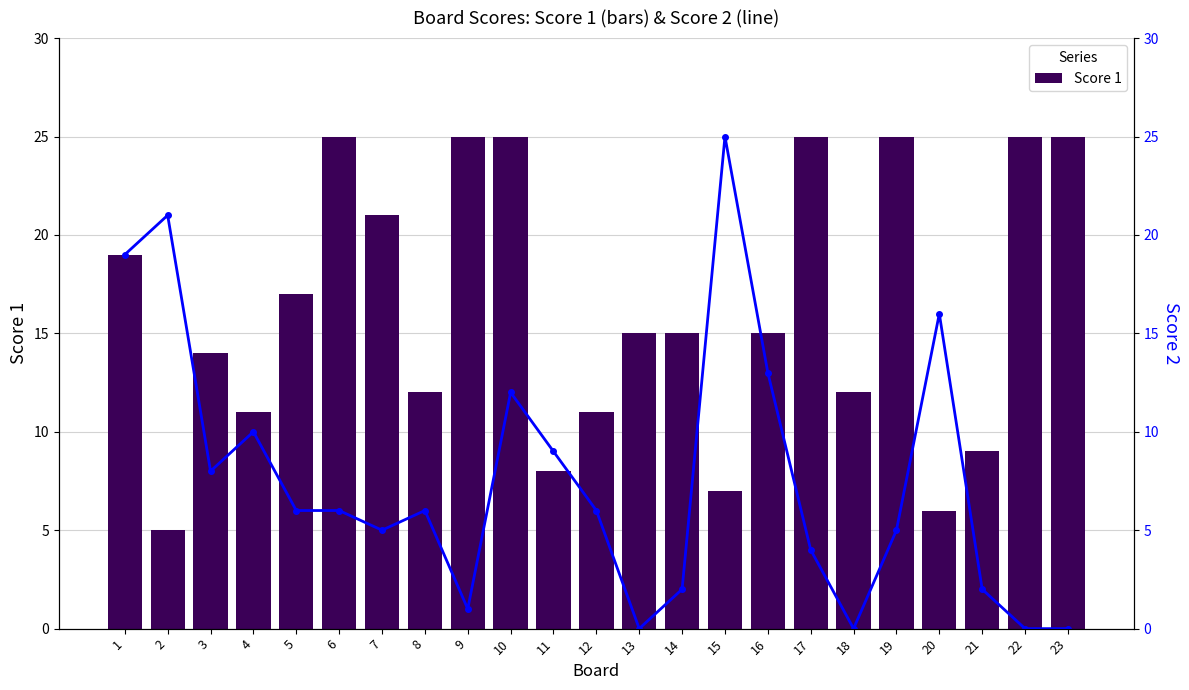

List the series in order of their overall mean, lowest first.

Score 2, Score 1